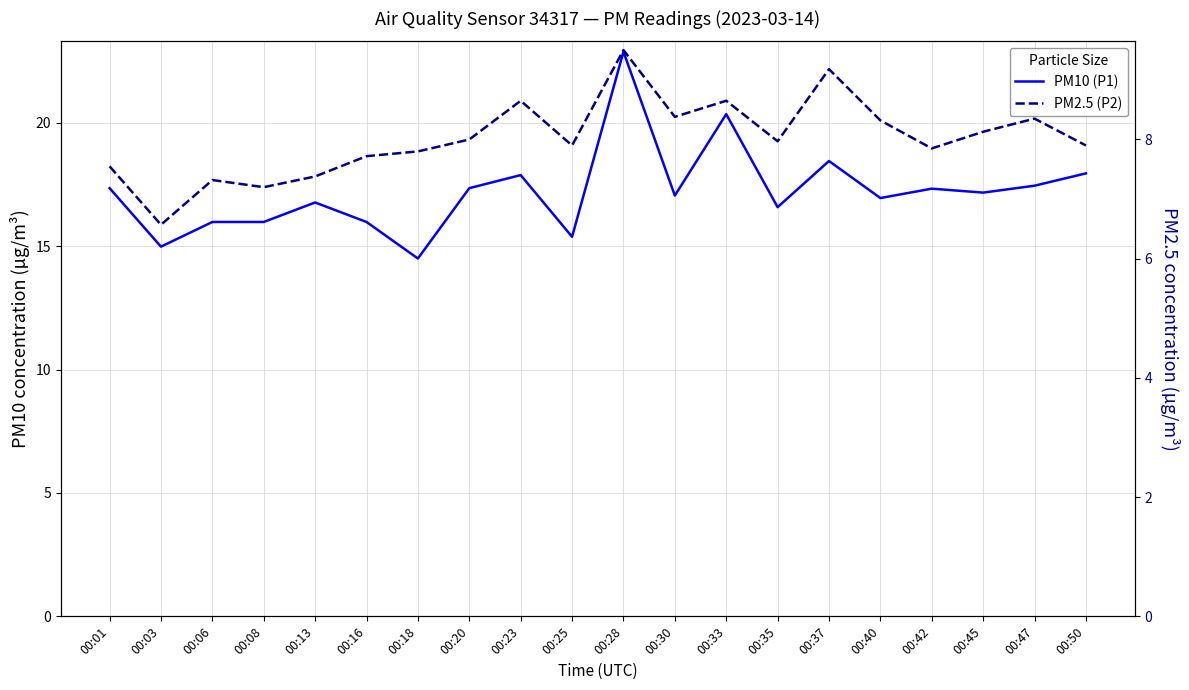

True or false: PM10 (P1) has a value of 8.5 at 00:20.

False